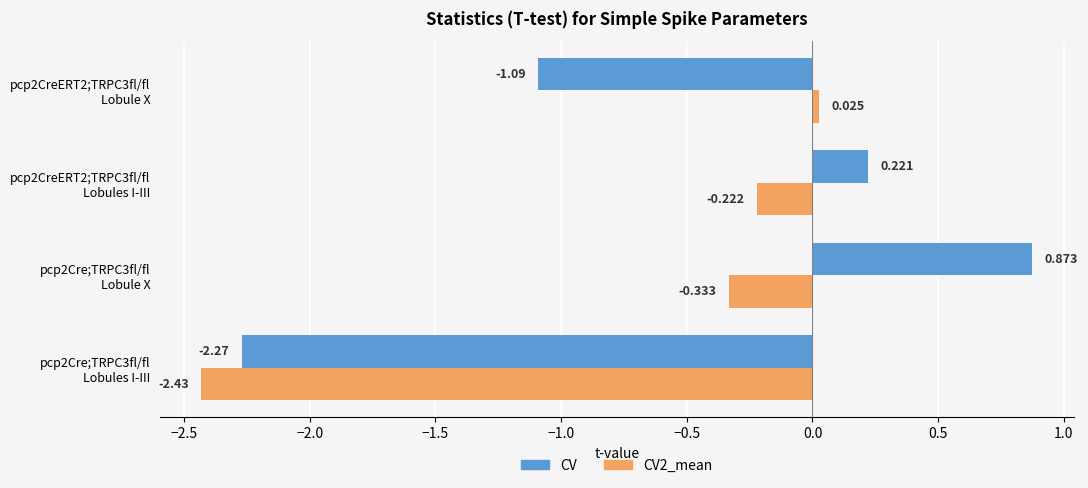

List the series in order of their overall mean, lowest first.

CV2_mean, CV